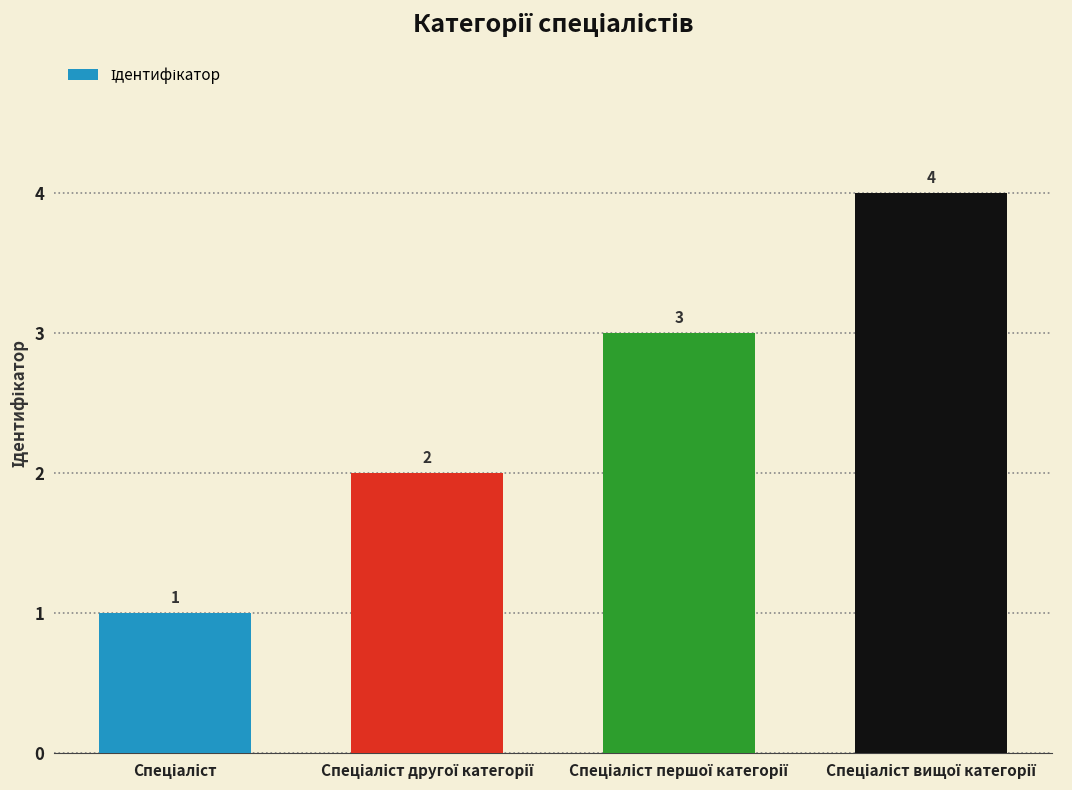

What is the value of the 4th bar from the left?

4